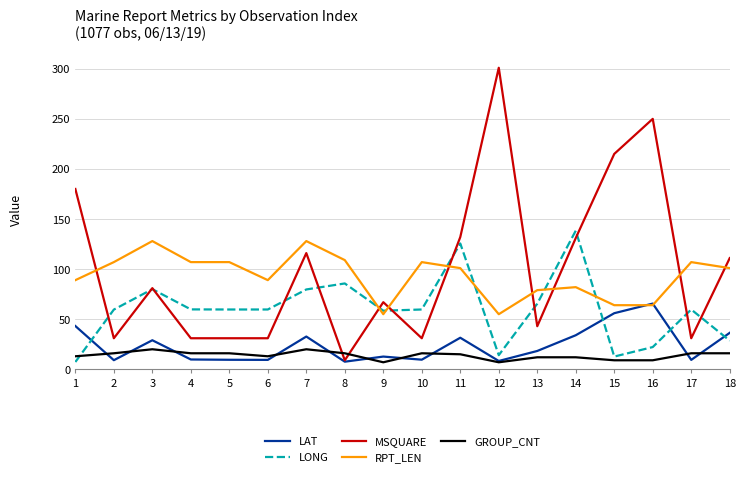

Does the chart display data point markers on the line(s)?

No